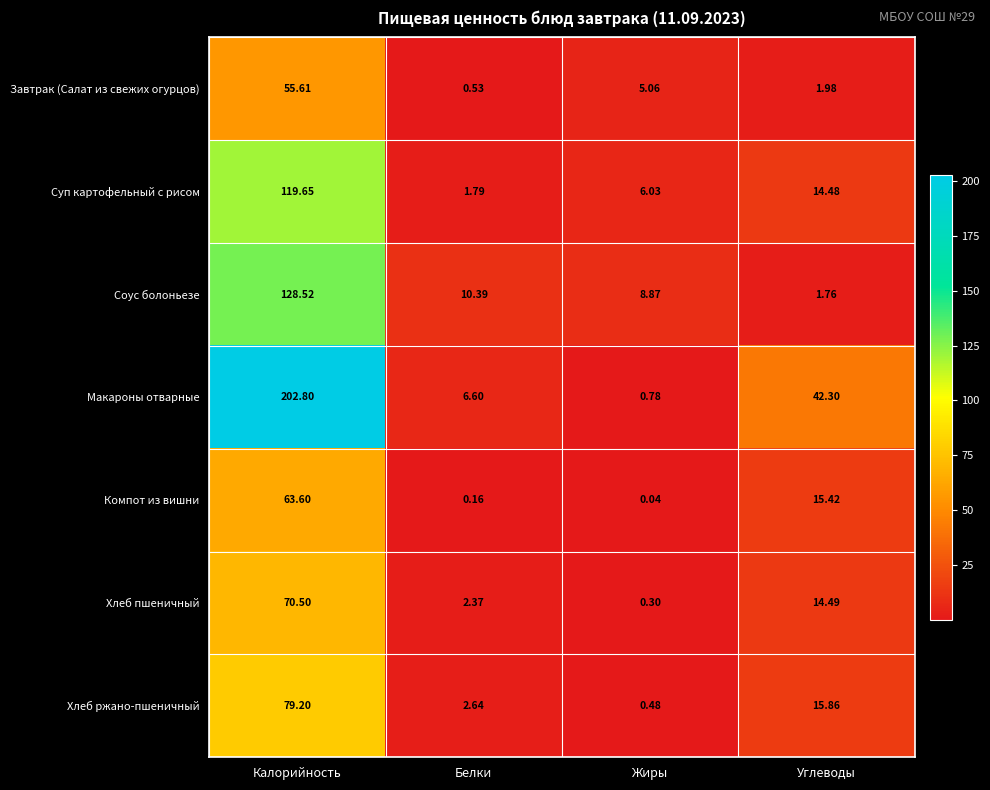

Which series has the largest total across all categories?

Макароны отварные